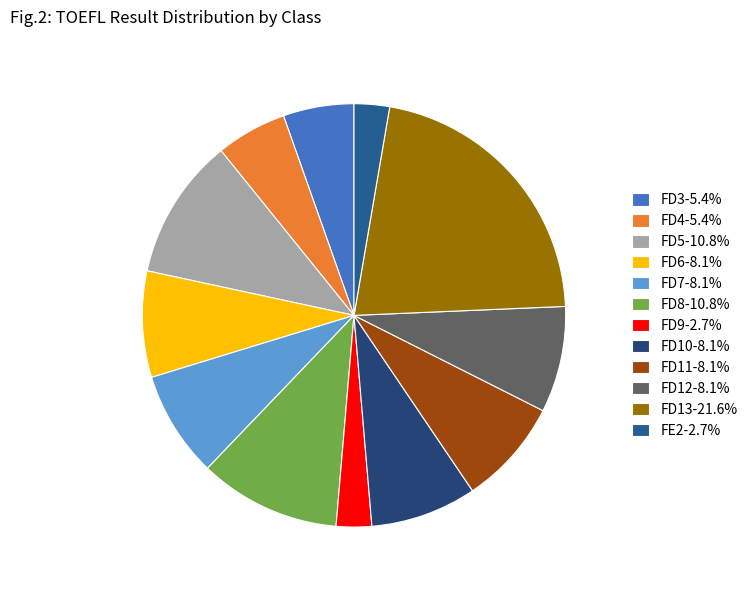

How many segments does this pie chart have?

12